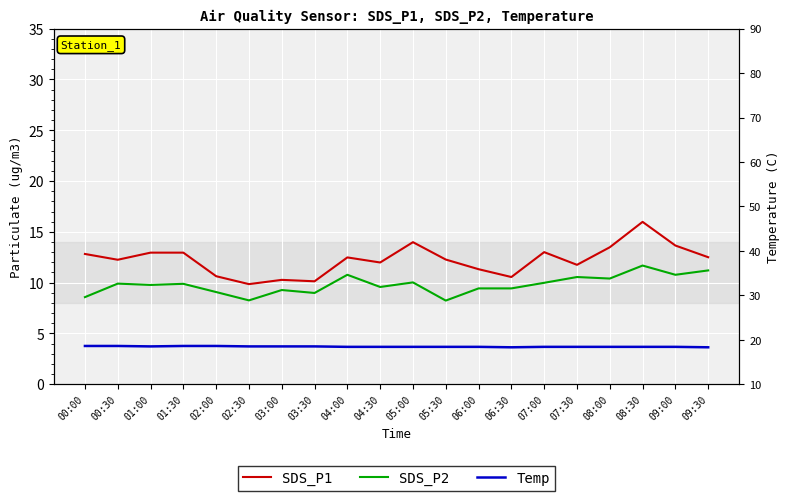

At which category is the sum across all series the highest?

08:30